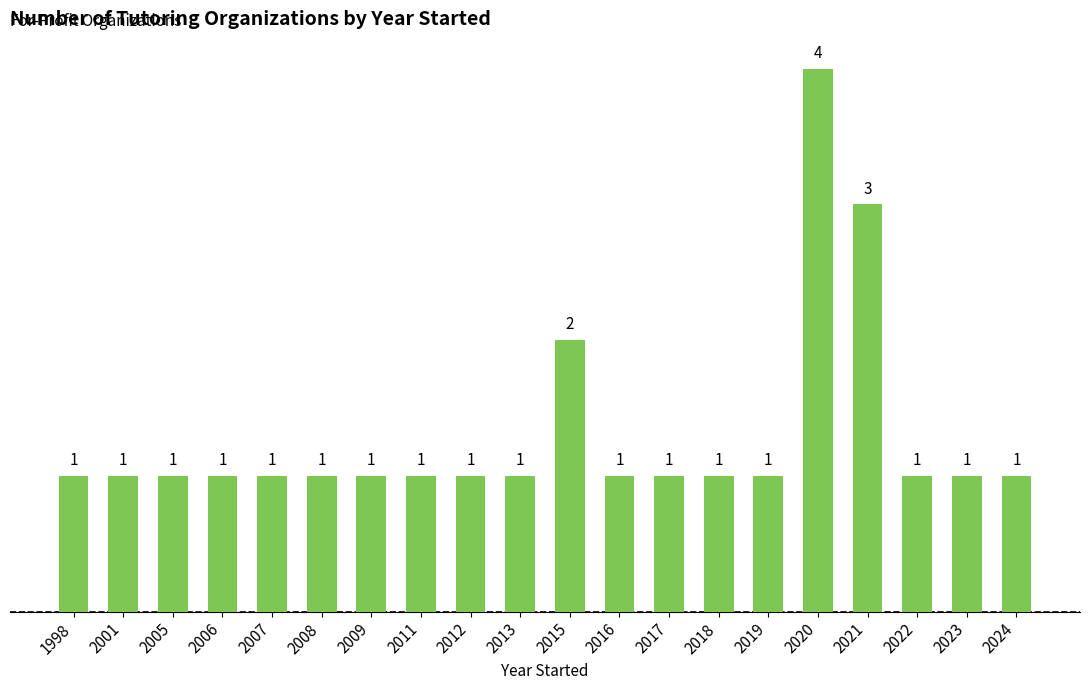

Which label corresponds to the largest value in the chart?

2020